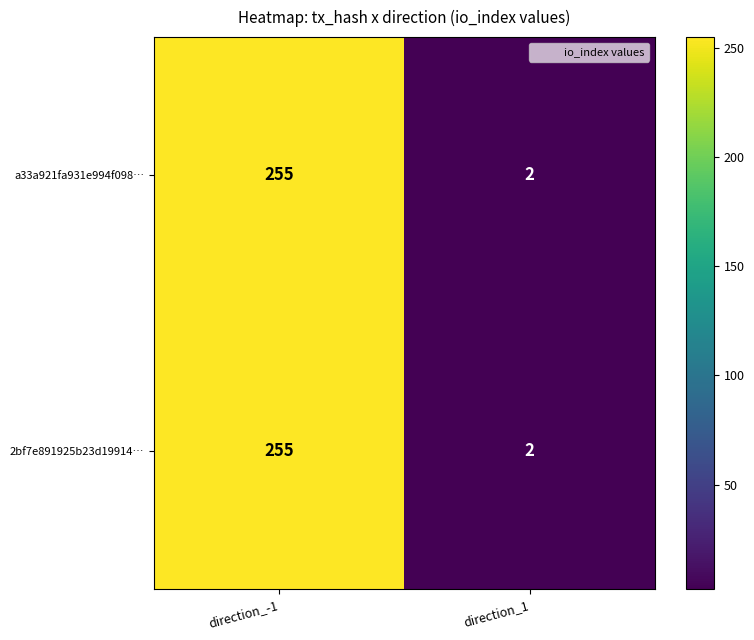

What is the difference between the maximum and minimum values in the a33a921fa931e994f098… series?

253